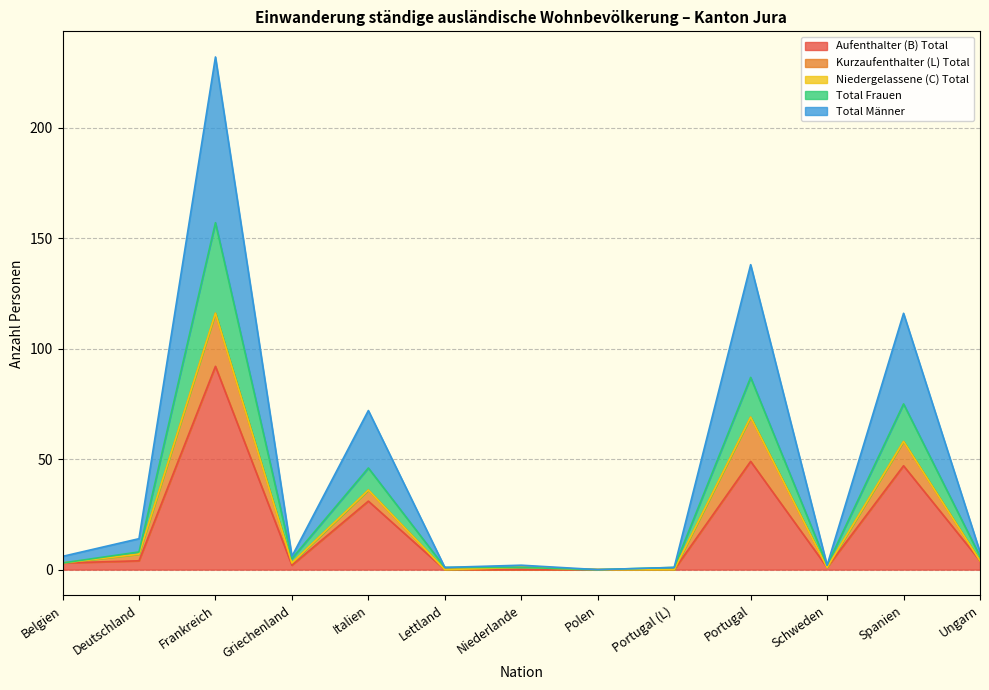

At how many categories does at least one series exceed 149?

1